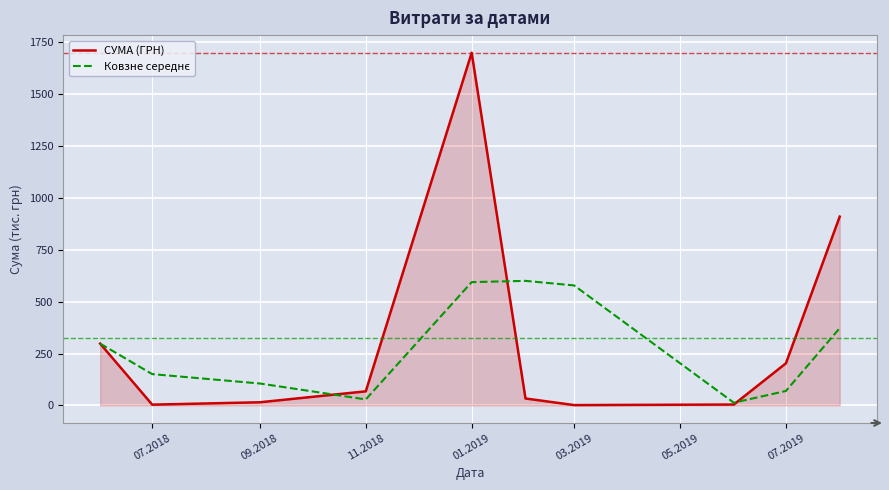

Which series has the widest spread of values?

СУМА (ГРН)